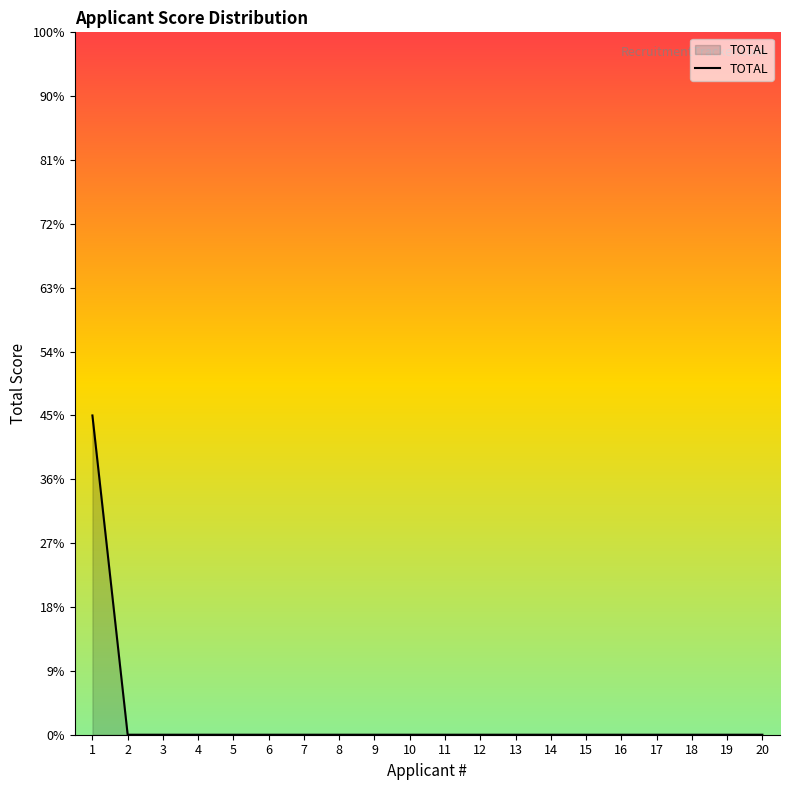

Is this an area chart (filled region under the line)?

Yes